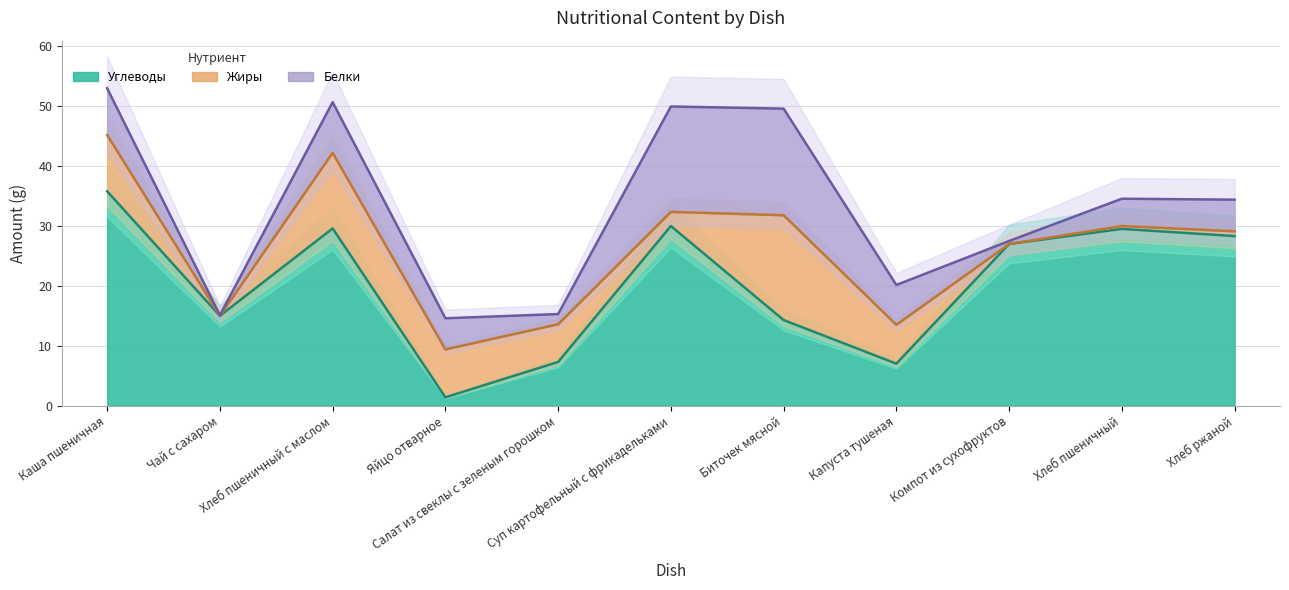

At which category does the chart reach its peak across all series?

Каша пшеничная